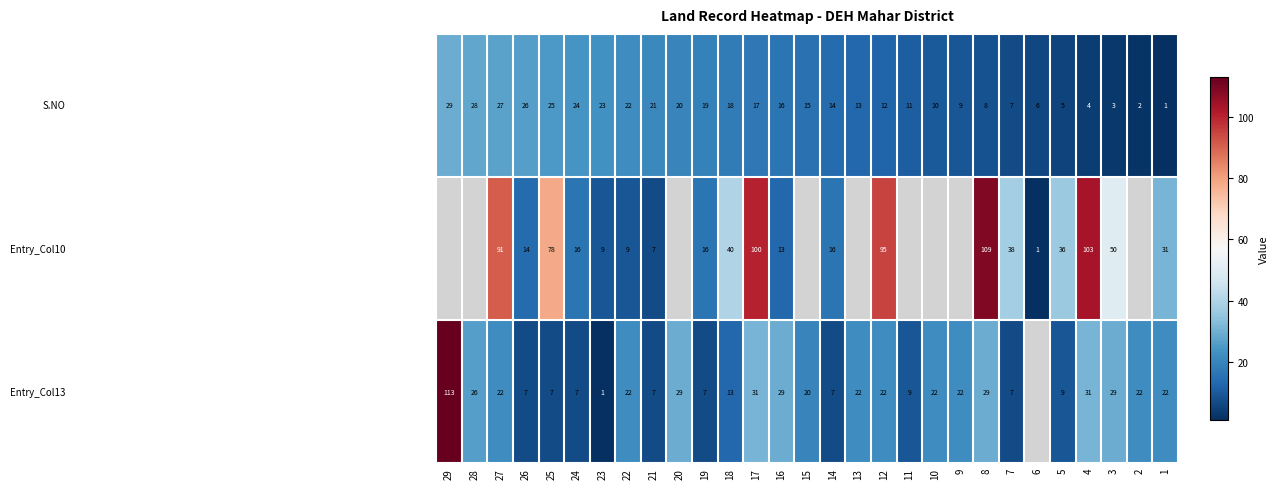

What is the difference between the highest and lowest values at 7?

31